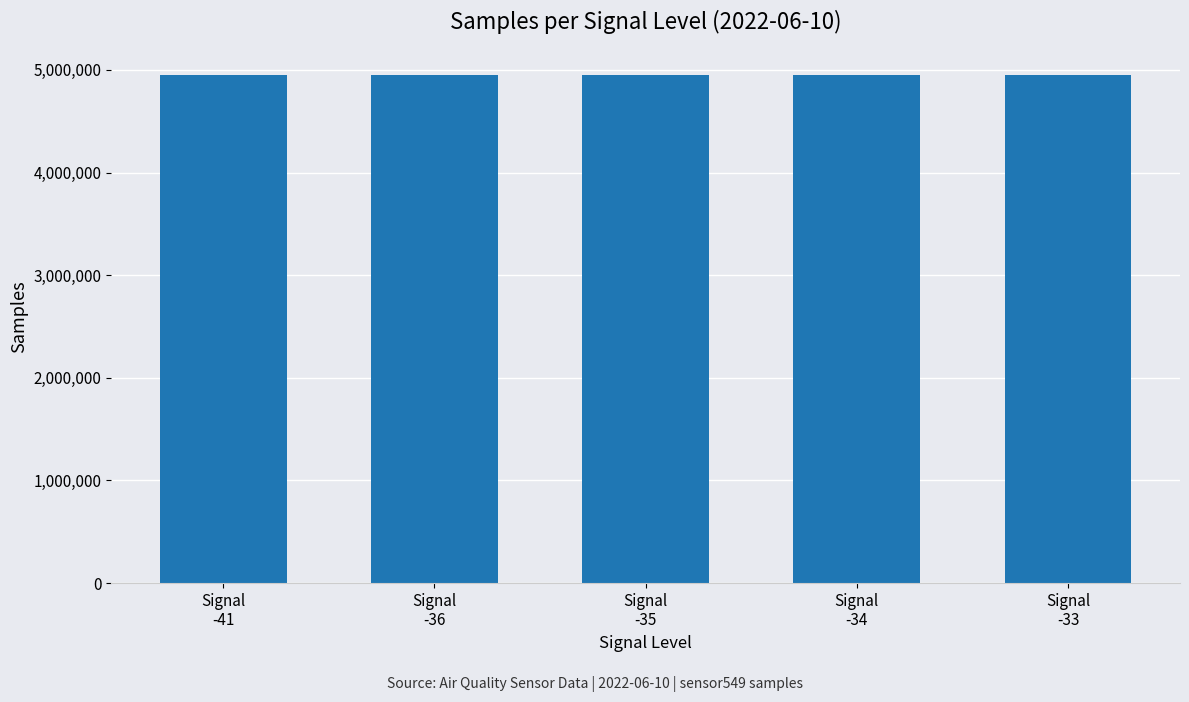

What value does the data have at Signal
-34?

4947841